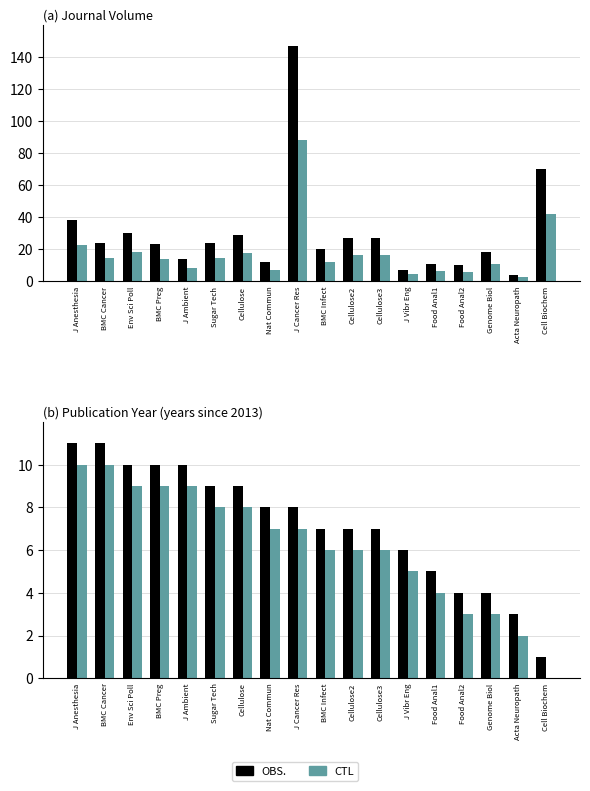

True or false: OBS. has a value of 5 at J Anesthesia.

False